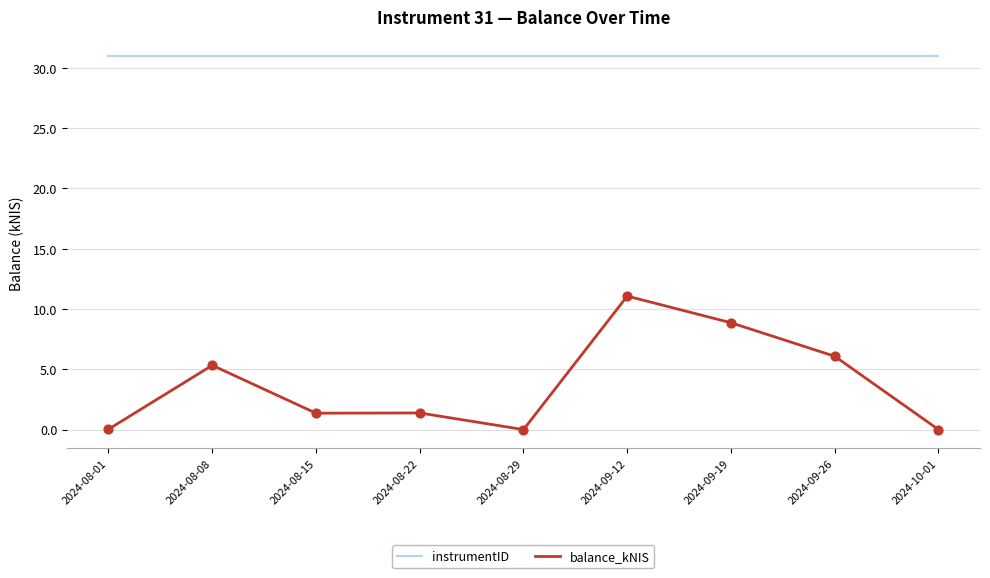

What is the total value across all series at 2024-08-01?

31.0